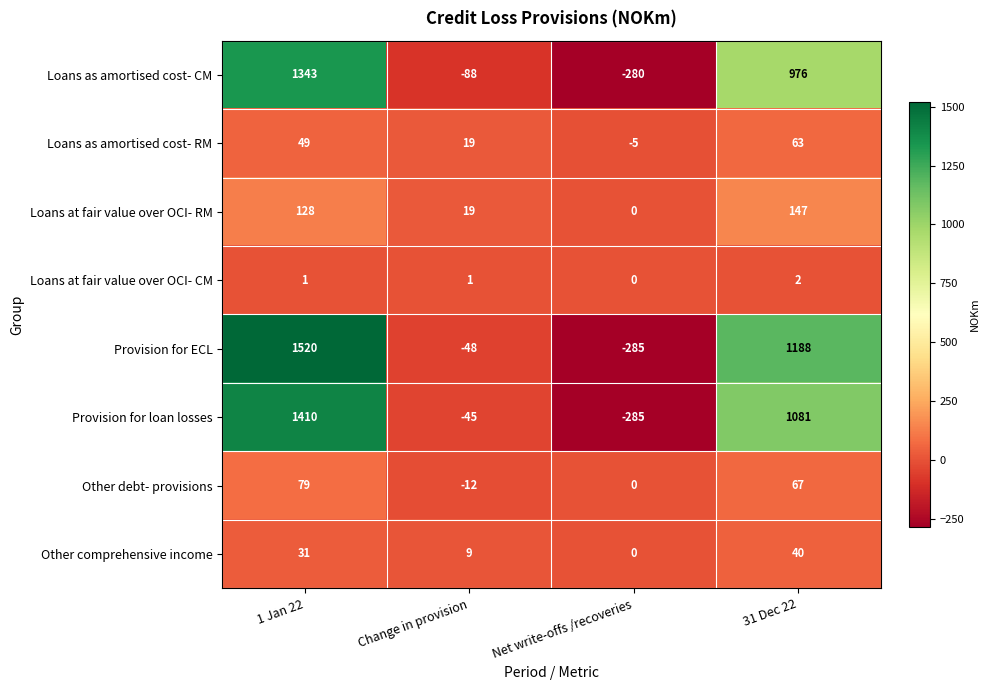

At which category does the chart reach its minimum across all series?

Net write-offs /recoveries